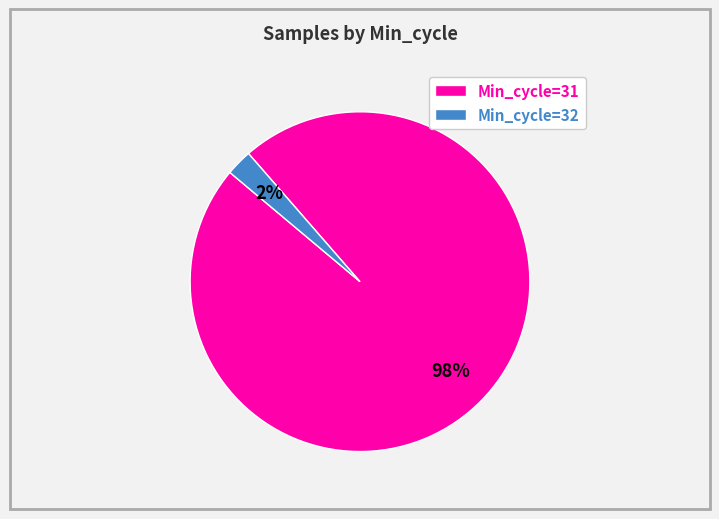

Rank the categories by value from lowest to highest.

Min_cycle=32, Min_cycle=31